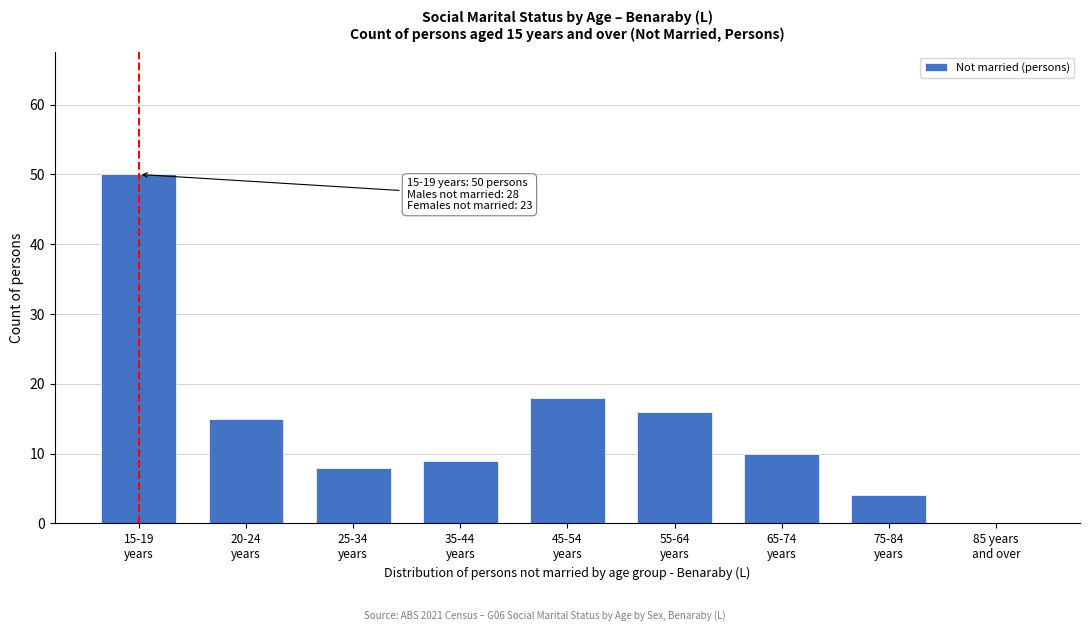

What is the sum of all values?

130